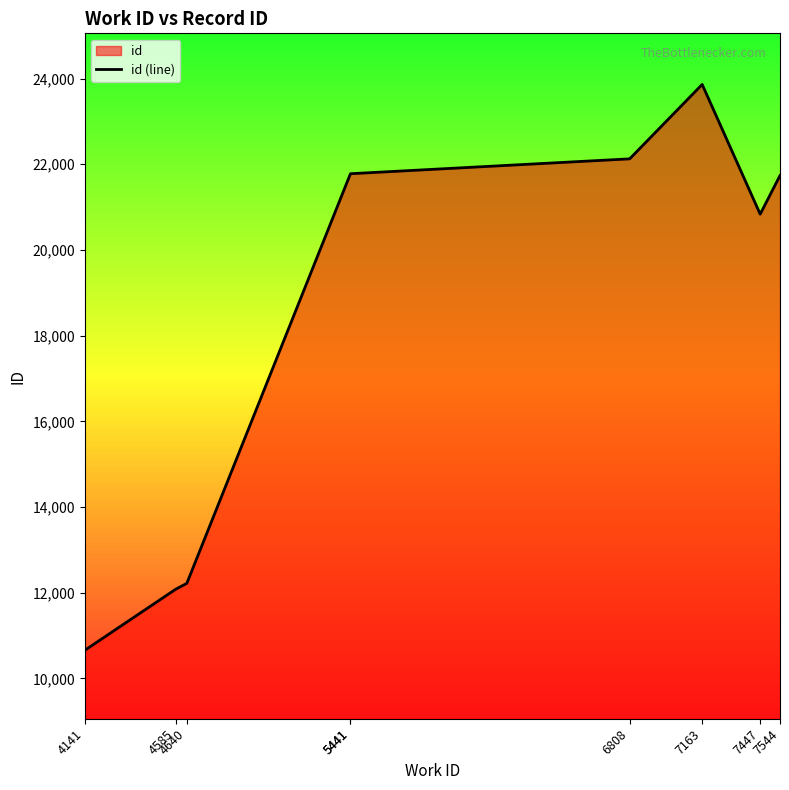

The chart shows a value of 20358 at 4640. True or false?

False